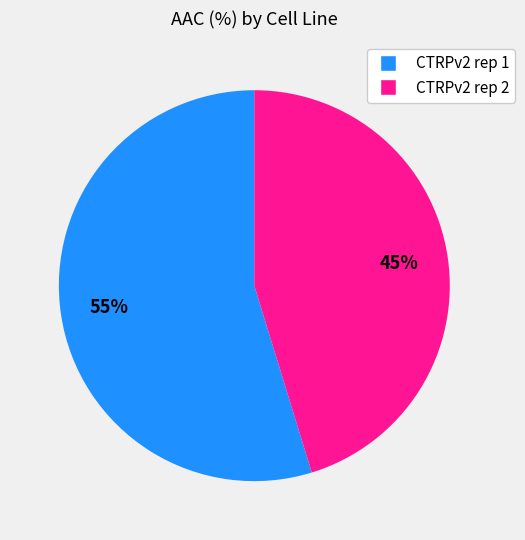

Rank the categories by value from lowest to highest.

CTRPv2 rep 2, CTRPv2 rep 1